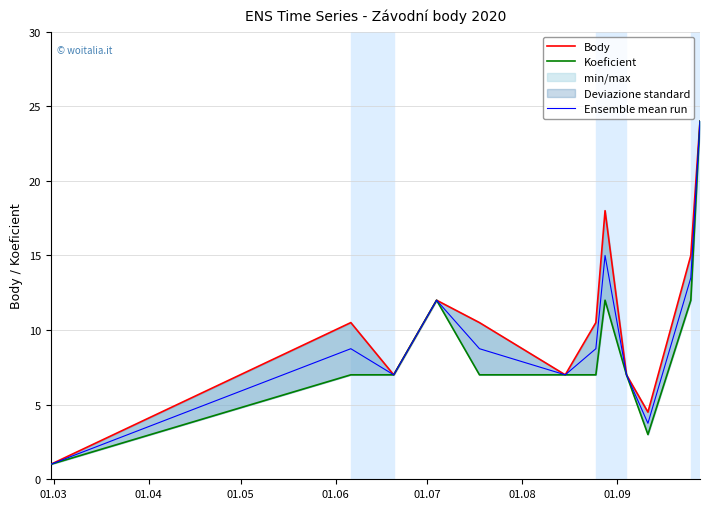

List the series in order of their overall mean, highest first.

Body, Ensemble mean run, Koeficient